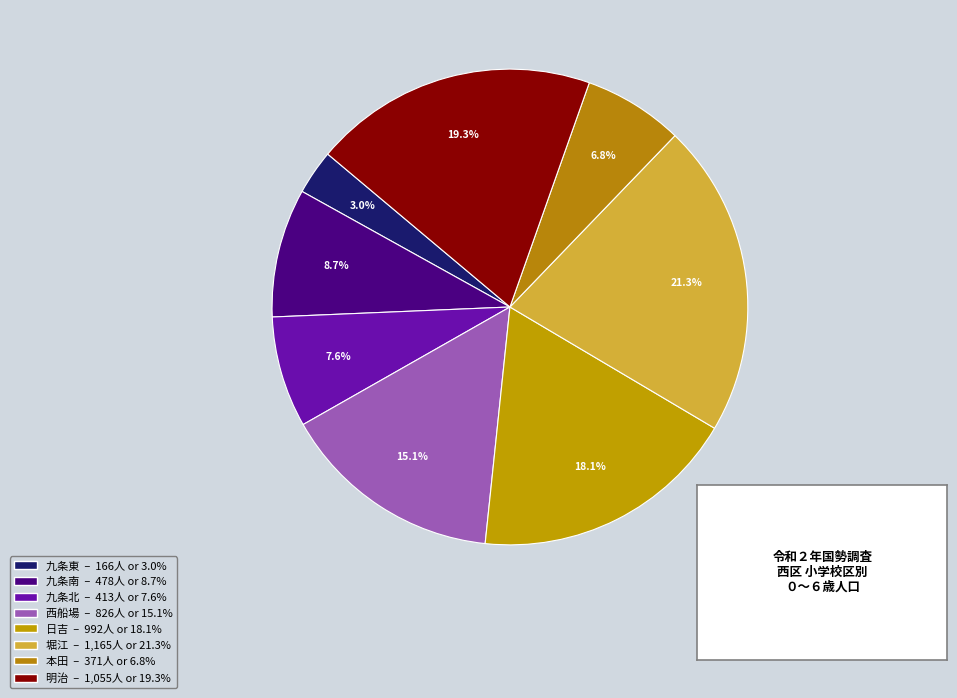

Does 堀江 represent more than half of the total?

No